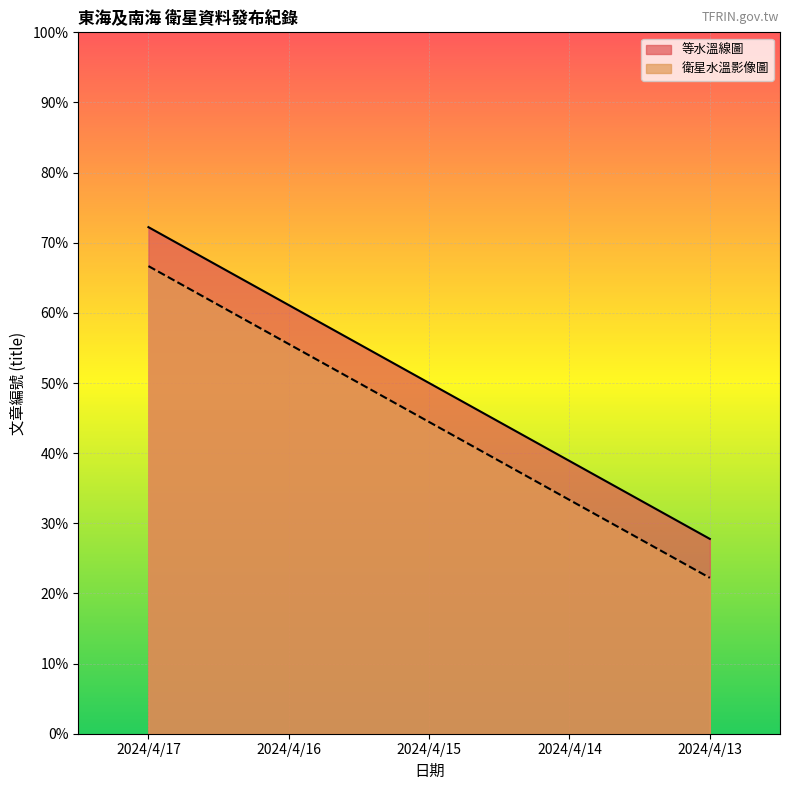

True or false: 衛星水溫影像圖 and 等水溫線圖 intersect in this chart.

False